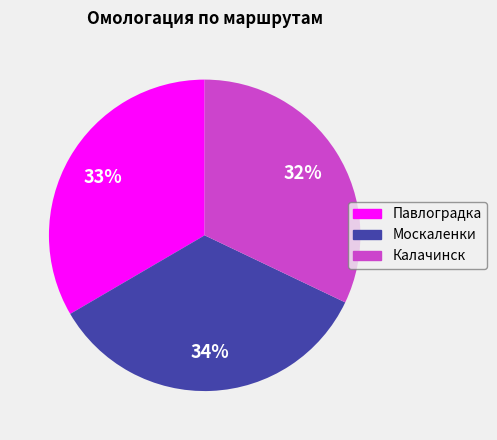

To the nearest percent, what percentage of the pie is Москаленки?

34%